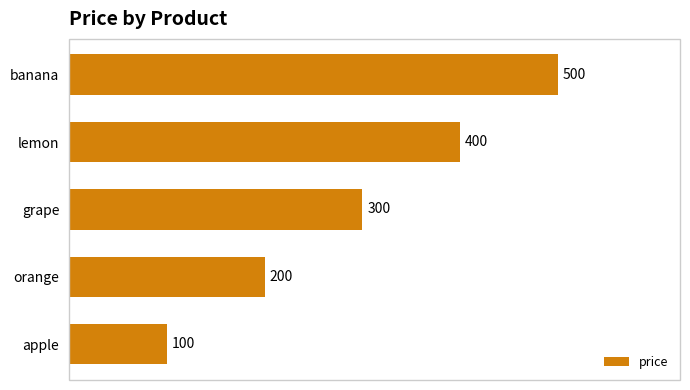

What is the difference between the maximum and minimum values?

400